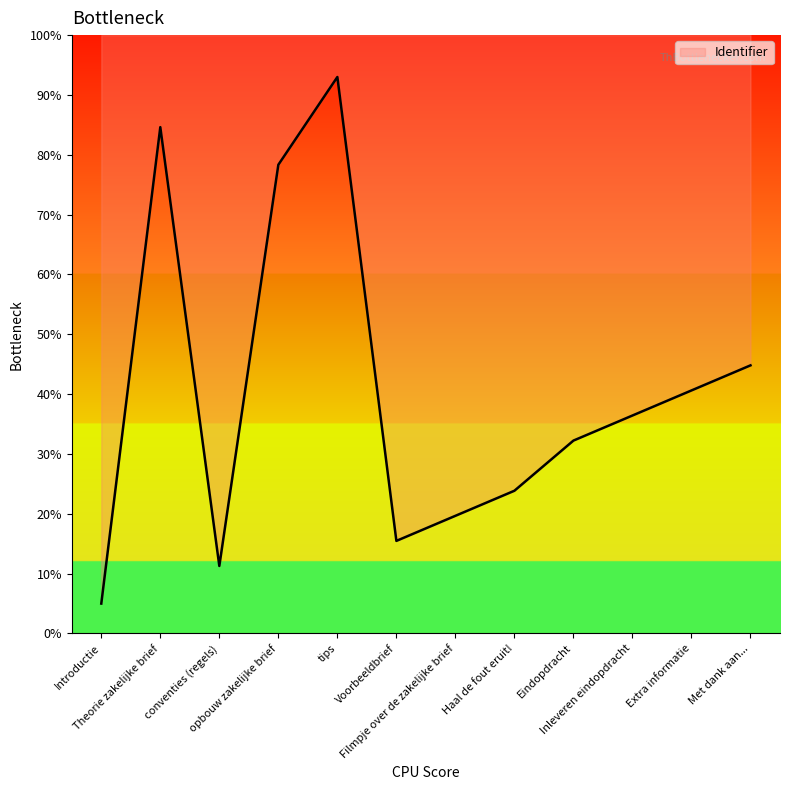

Reading right to left, list all the values displayed in this chart.

Met dank aan...=44.8	Extra informatie=40.6	Inleveren eindopdracht=36.4	Eindopdracht=32.2	Haal de fout eruit!=23.9	Filmpje over de zakelijke brief=19.7	Voorbeeldbrief=15.5	tips=93.0	opbouw zakelijke brief=78.3	conventies (regels)=11.3	Theorie zakelijke brief=84.6	Introductie=5.0